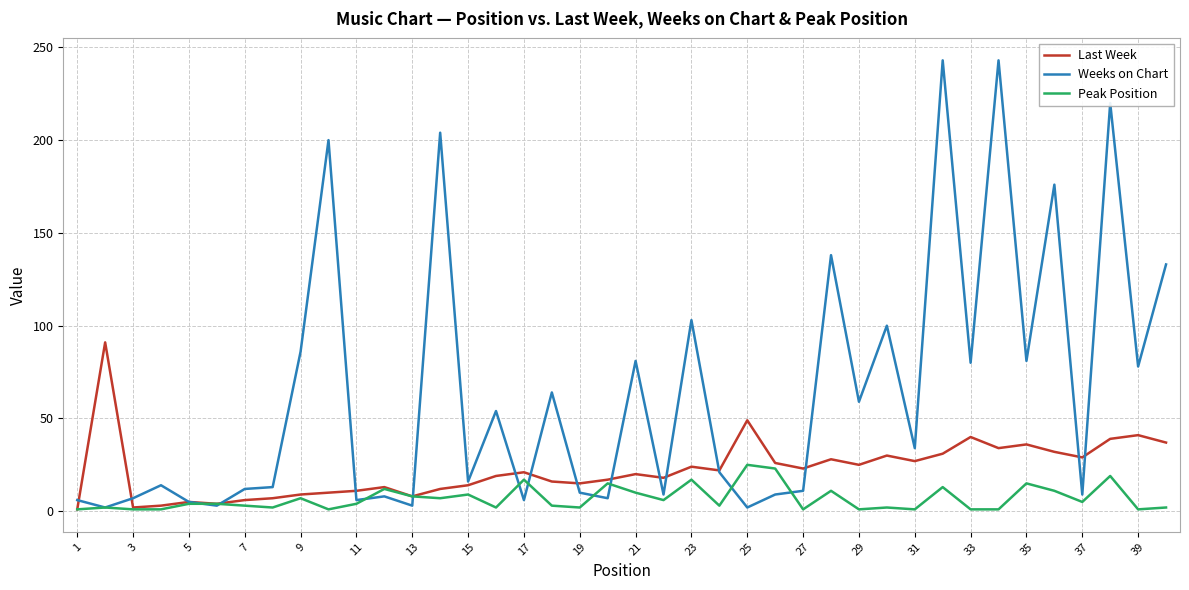

At how many categories does at least one series exceed 143?

6